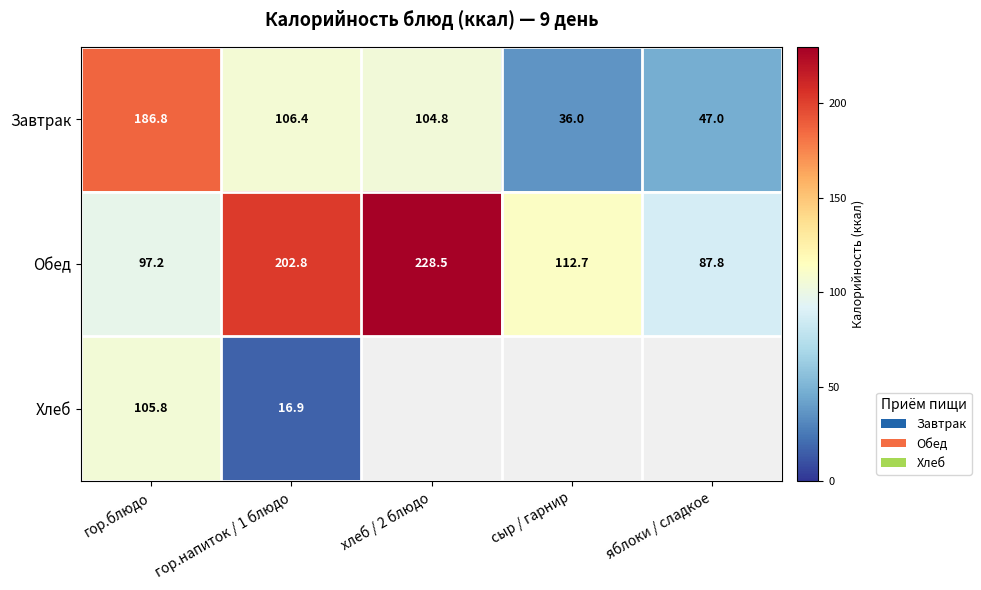

What is the difference between the second highest and minimum values in the Обед series?

115.0